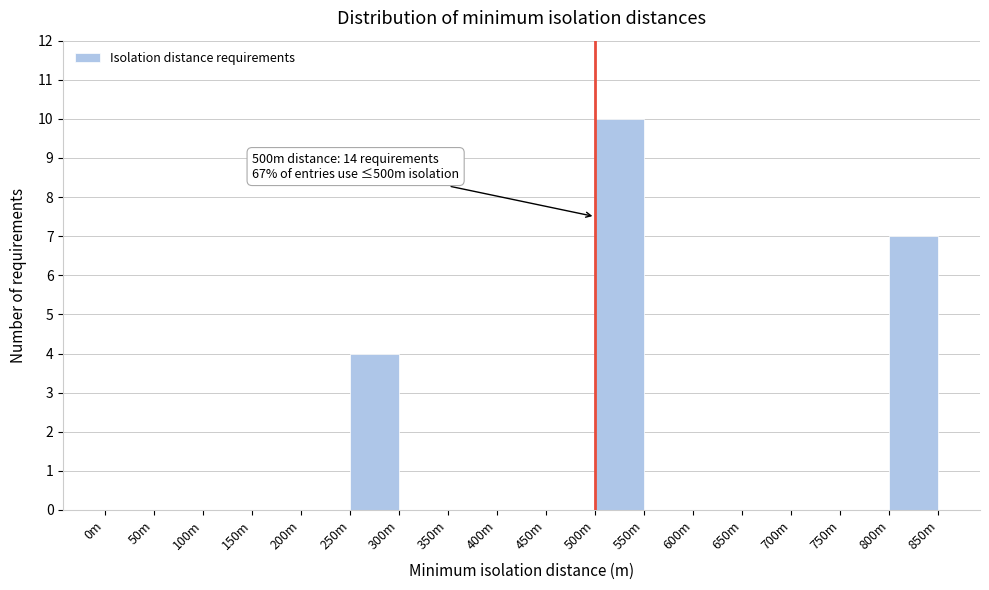

Reading left to right, extract all data points from this chart.

0m=0	50m=0	100m=0	150m=0	200m=0	250m=4	300m=0	350m=0	400m=0	450m=0	500m=10	550m=0	600m=0	650m=0	700m=0	750m=0	800m=7